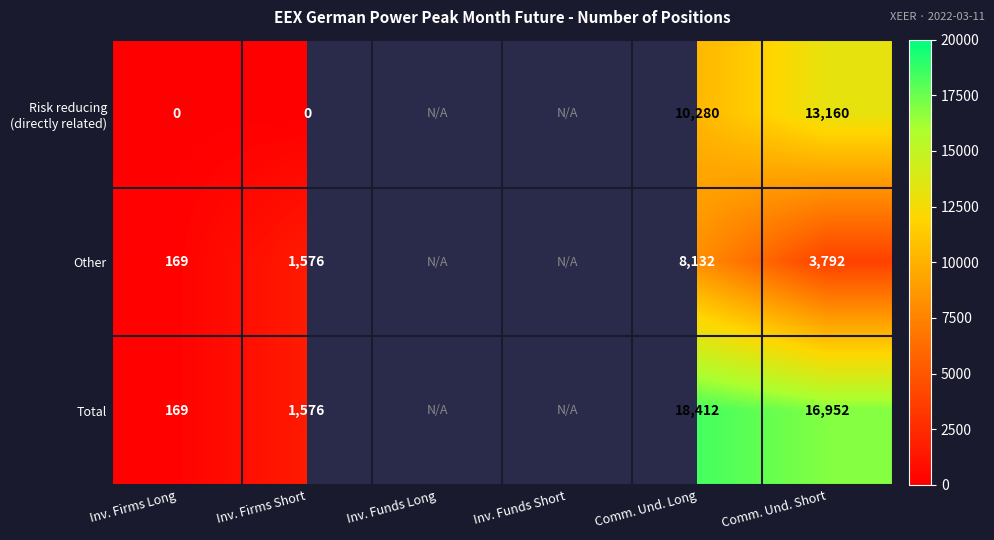

Between Inv. Firms Long and Comm. Und. Short, which series saw the biggest shift?

Total